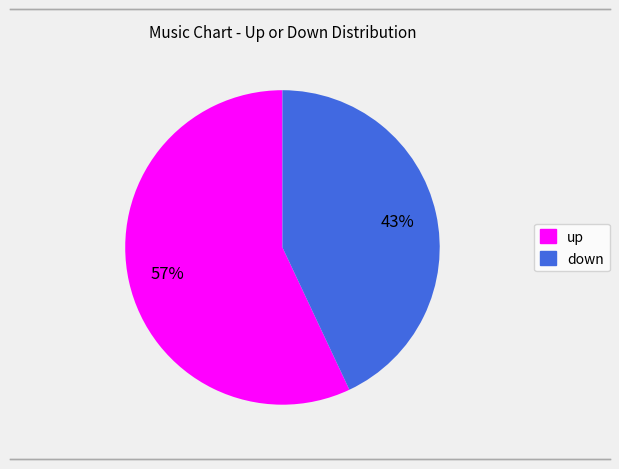

To the nearest percent, what portion does down represent?

43%